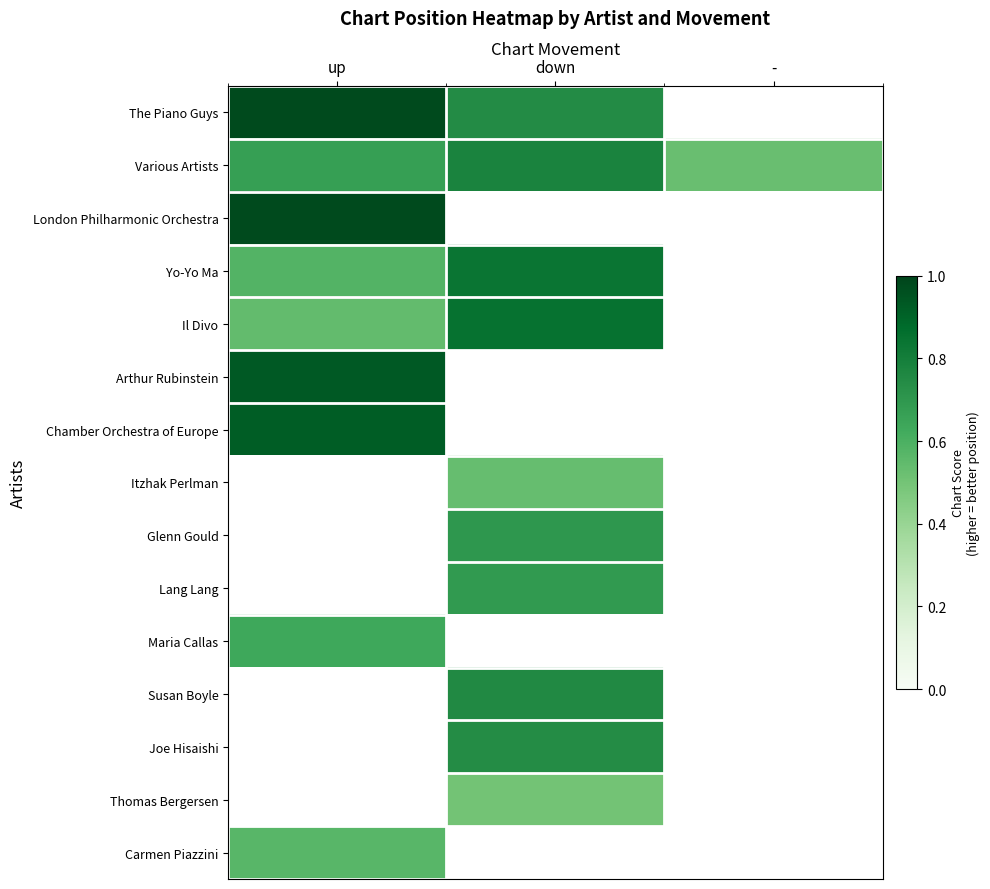

Between up and -, which series saw the biggest shift?

Various Artists